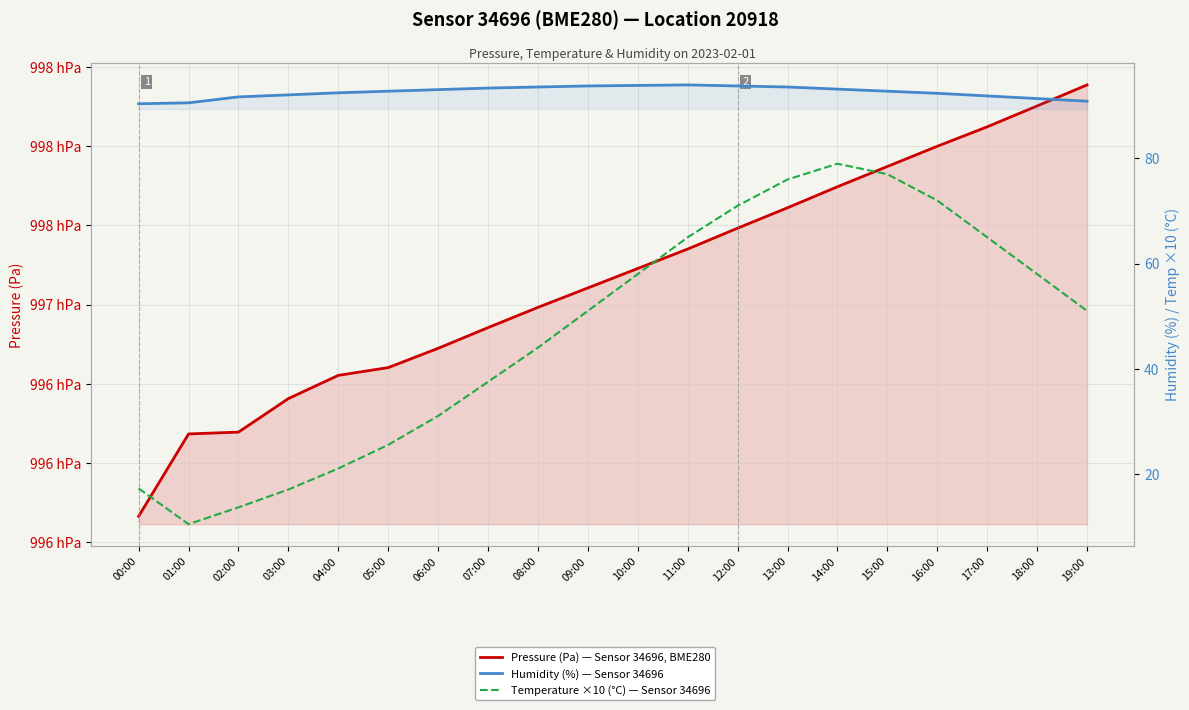

What are all the series names shown in the legend?

Pressure (Pa) — Sensor 34696, BME280, Humidity (%) — Sensor 34696, Temperature ×10 (°C) — Sensor 34696